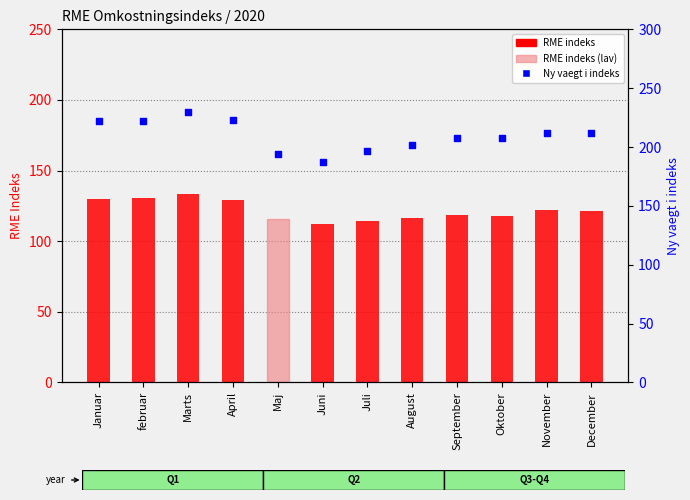

Which series has the widest spread of Y values?

Ny vaegt i indeks